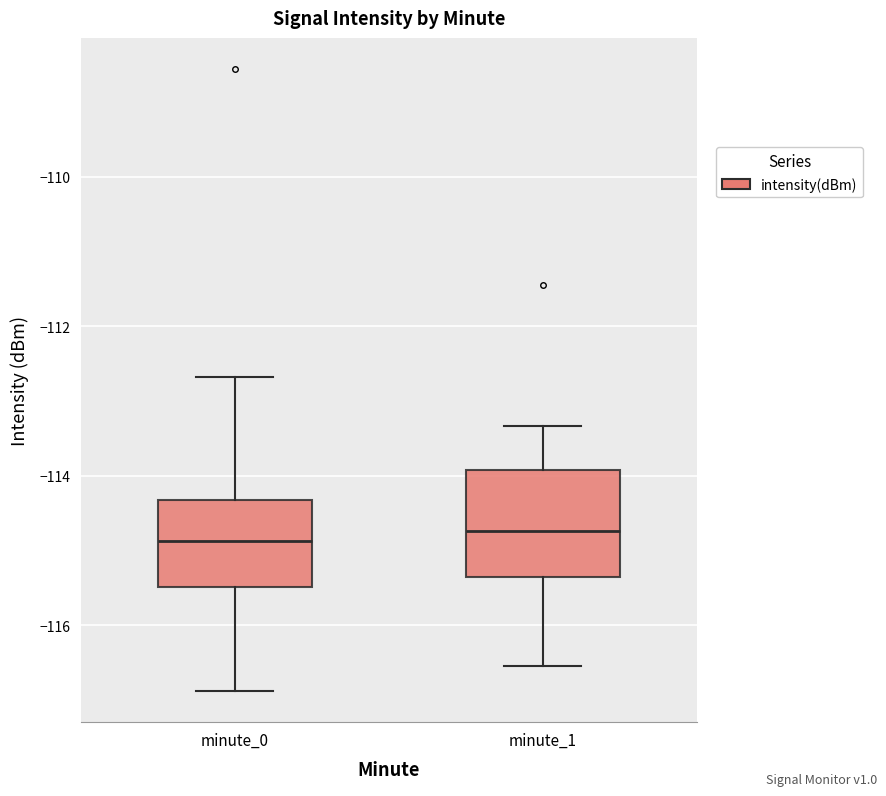

Where is the upper edge of the box for minute_0 on the y-axis? The values are not printed on the chart, so give them approximately, as read against the axis.

-114.4